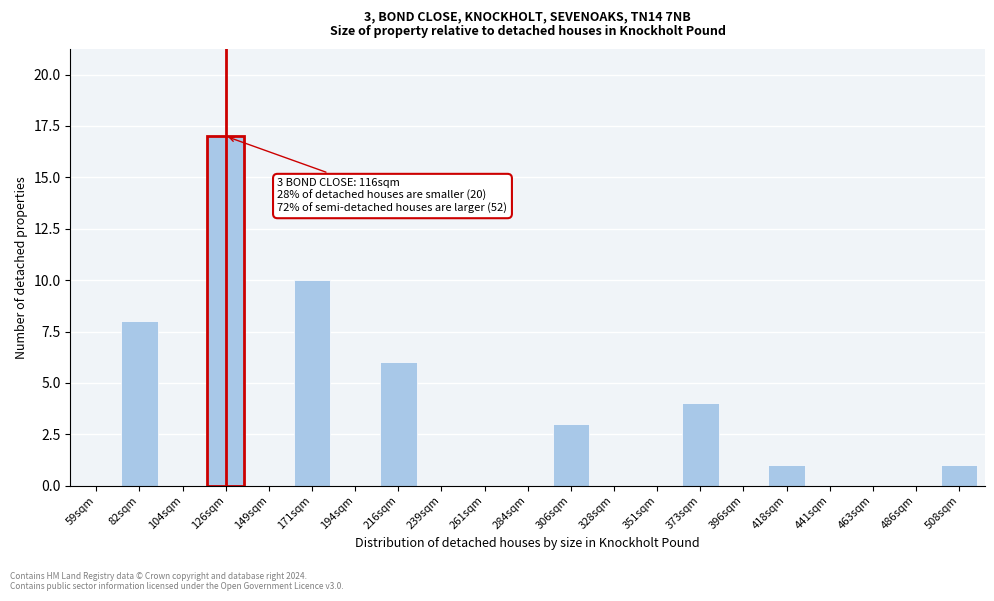

Reading right to left, extract all data points from this chart.

508sqm=1	486sqm=0	463sqm=0	441sqm=0	418sqm=1	396sqm=0	373sqm=4	351sqm=0	328sqm=0	306sqm=3	284sqm=0	261sqm=0	239sqm=0	216sqm=6	194sqm=0	171sqm=10	149sqm=0	126sqm=17	104sqm=0	82sqm=8	59sqm=0